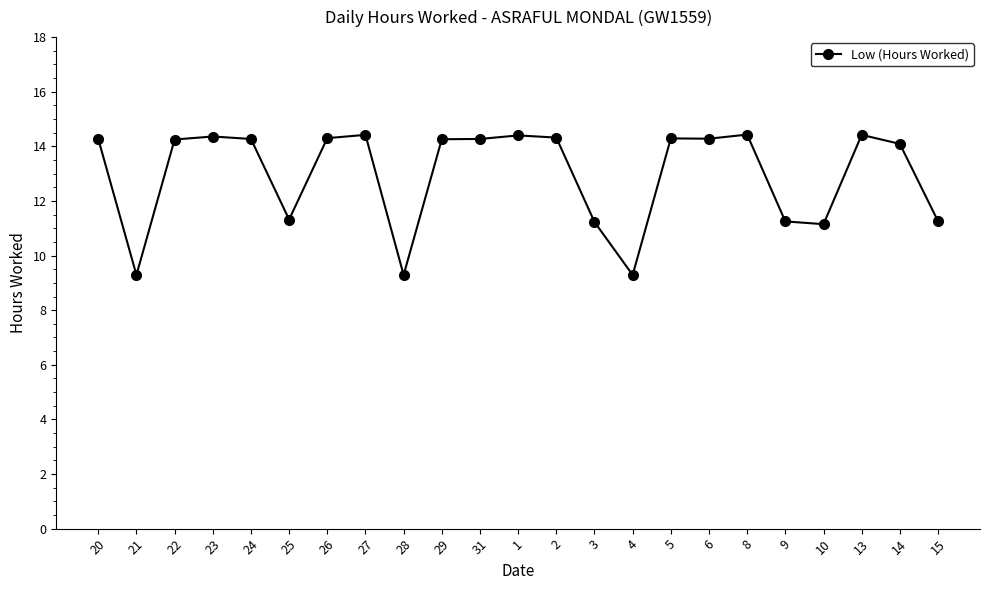

True or false: the data shows 12.4 at 28.

False